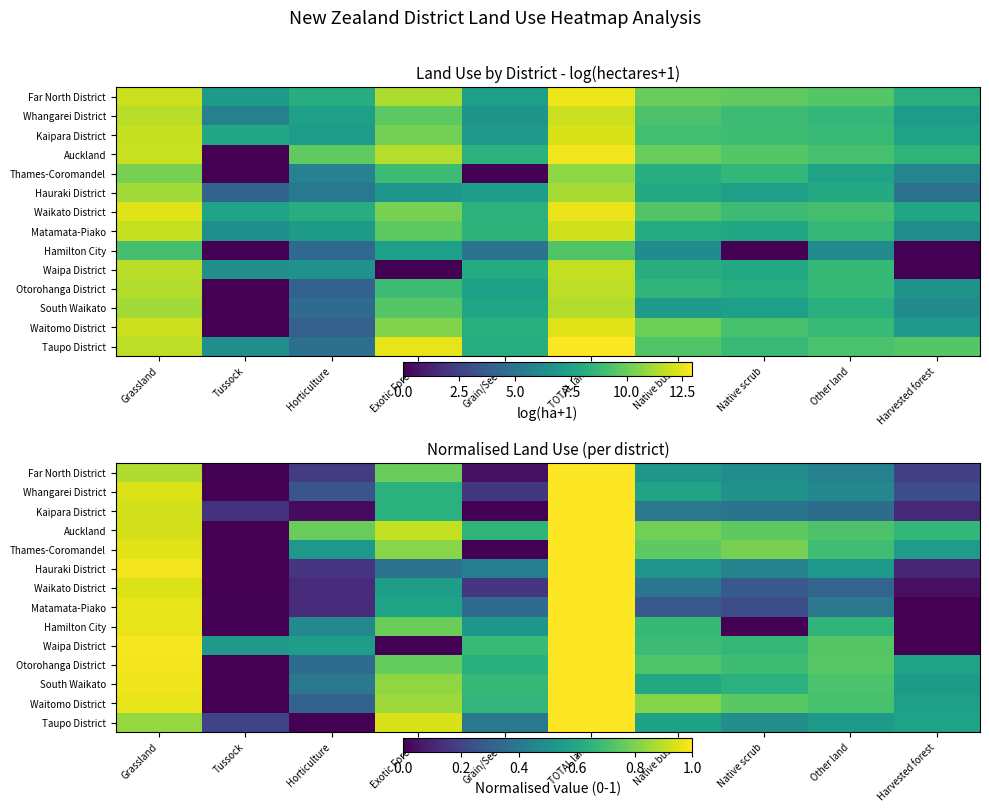

What is the difference between the maximum and minimum values in the Waikato District series?

1.0